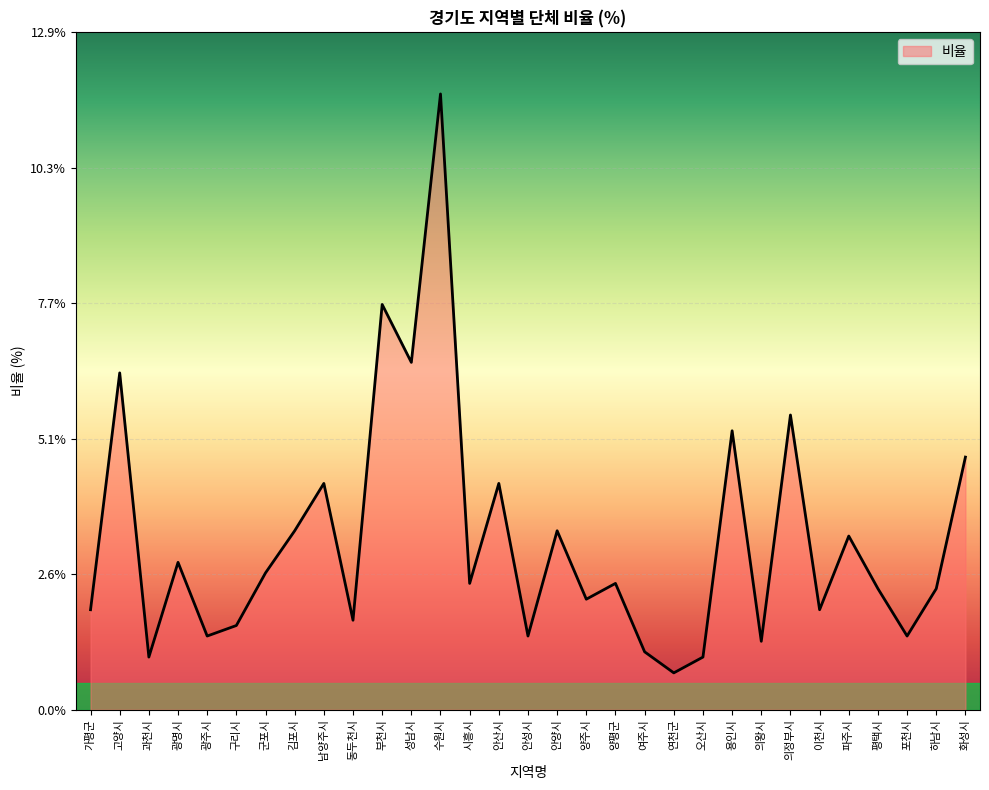

Which label corresponds to the smallest value in the chart?

연천군